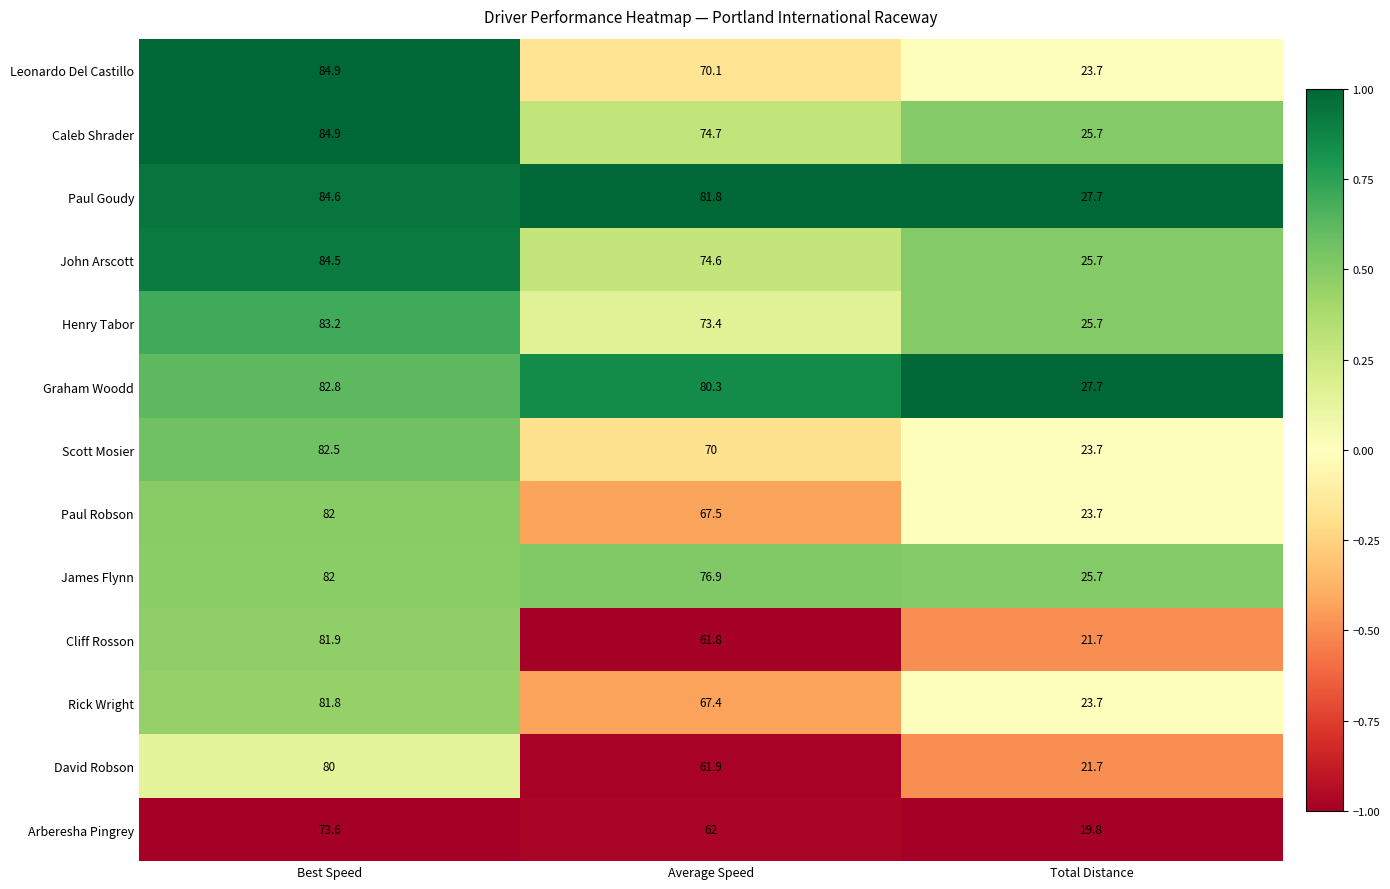

Which series has the largest total across all categories?

Paul Goudy